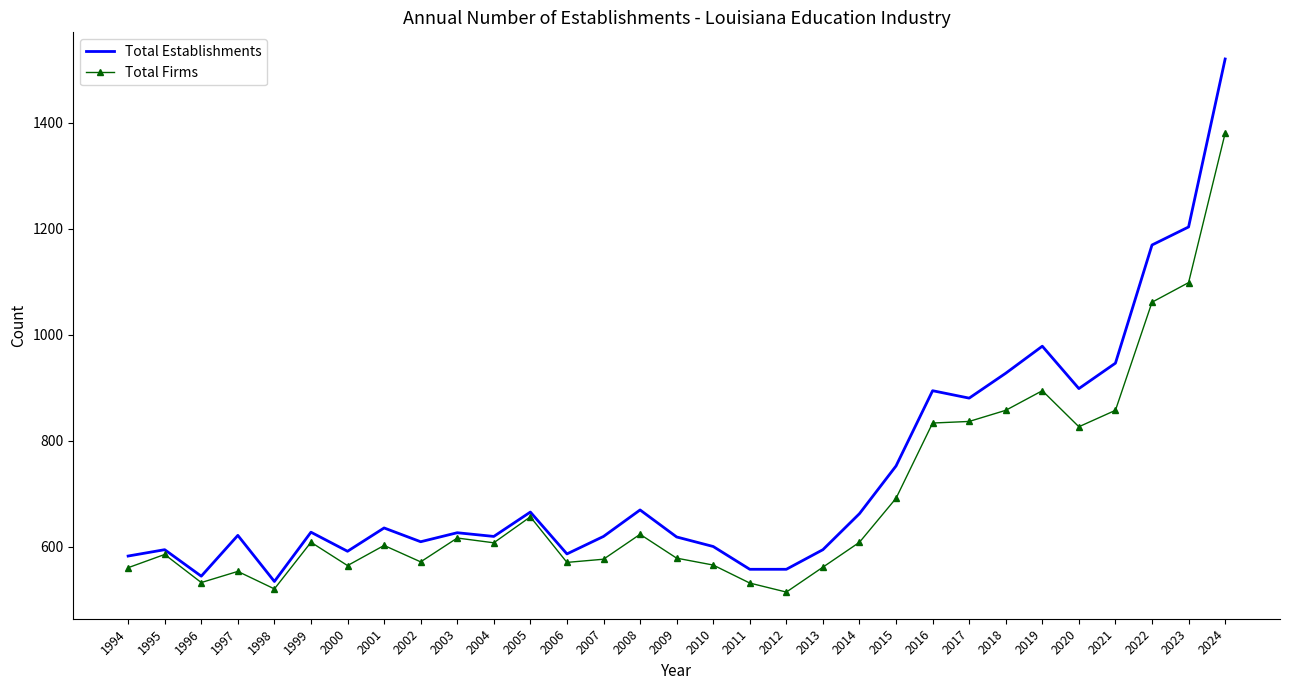

Which series has the largest total across all categories?

Total Establishments